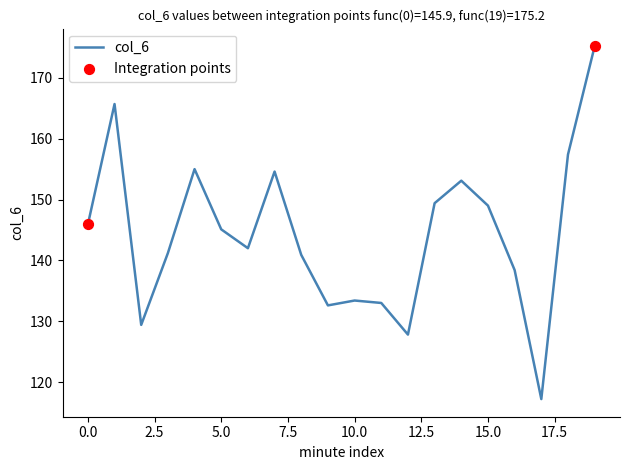

What is the greatest value displayed?

175.2